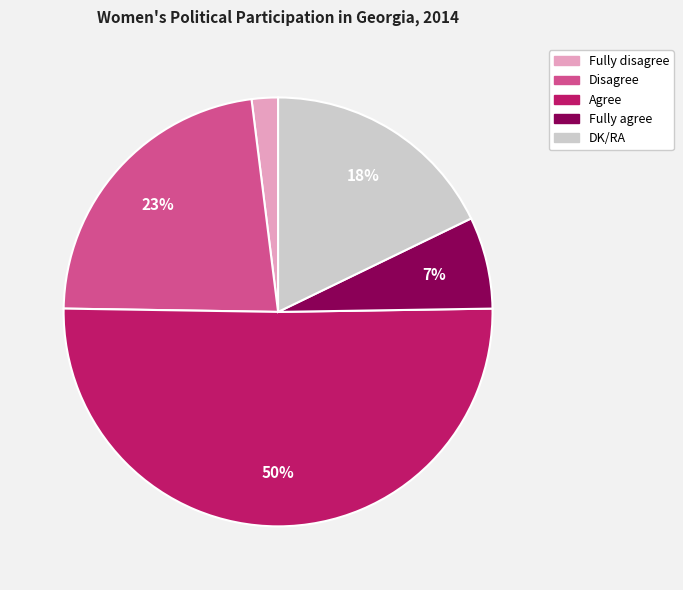

Does Fully disagree account for over 50% of the chart?

No